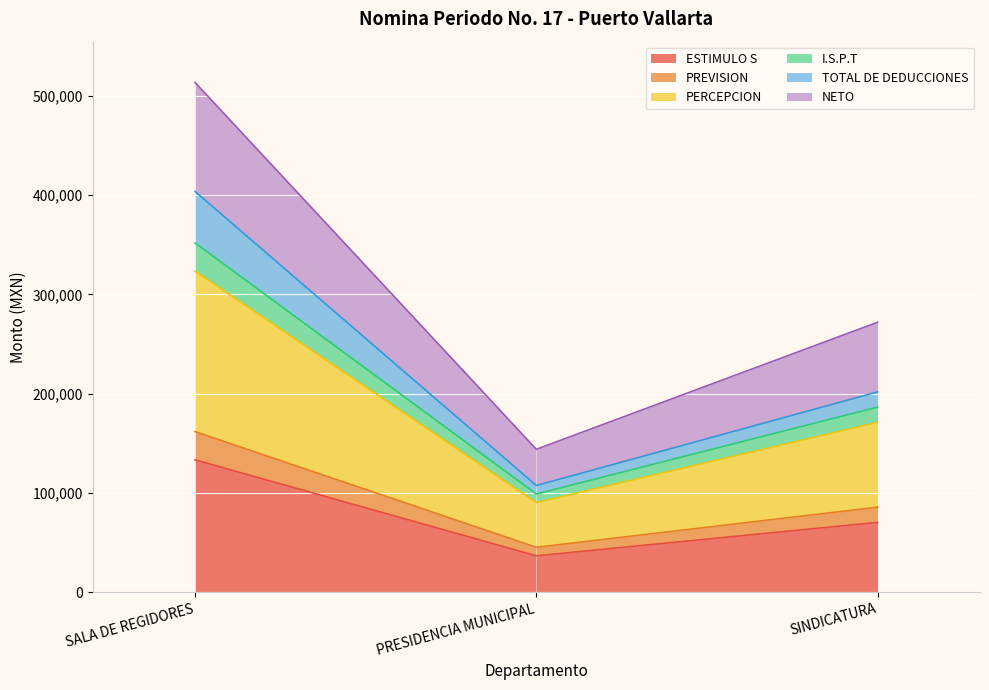

What is the average value of the ESTIMULO S series?

80005.2